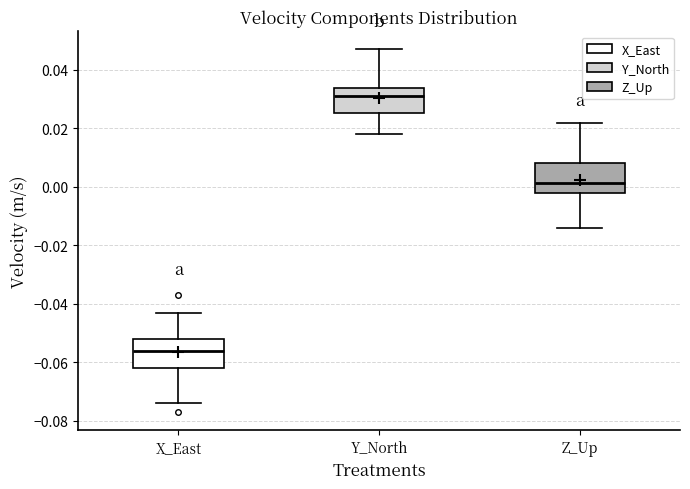

Reading left to right, transcribe this box plot: for each box, give where its median line is, the range the box spans, and where its two whiskers end, as read against the y-axis. The values are not printed on the chart, so give them approximately, as read against the axis.

X_East: median -0.056, box -0.062 to -0.052, whiskers -0.074 to -0.042
Y_North: median 0.032, box 0.026 to 0.034, whiskers 0.018 to 0.048
Z_Up: median 0.002, box -0.002 to 0.008, whiskers -0.014 to 0.022